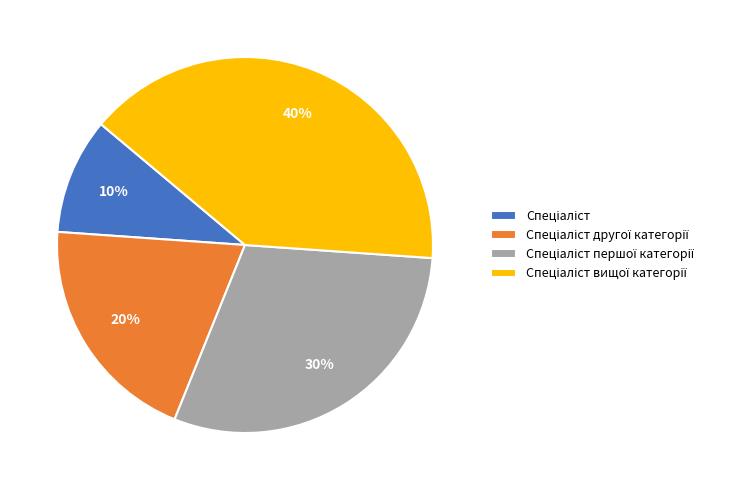

To the nearest percent, what is the difference between the largest and smallest slice percentages?

30%